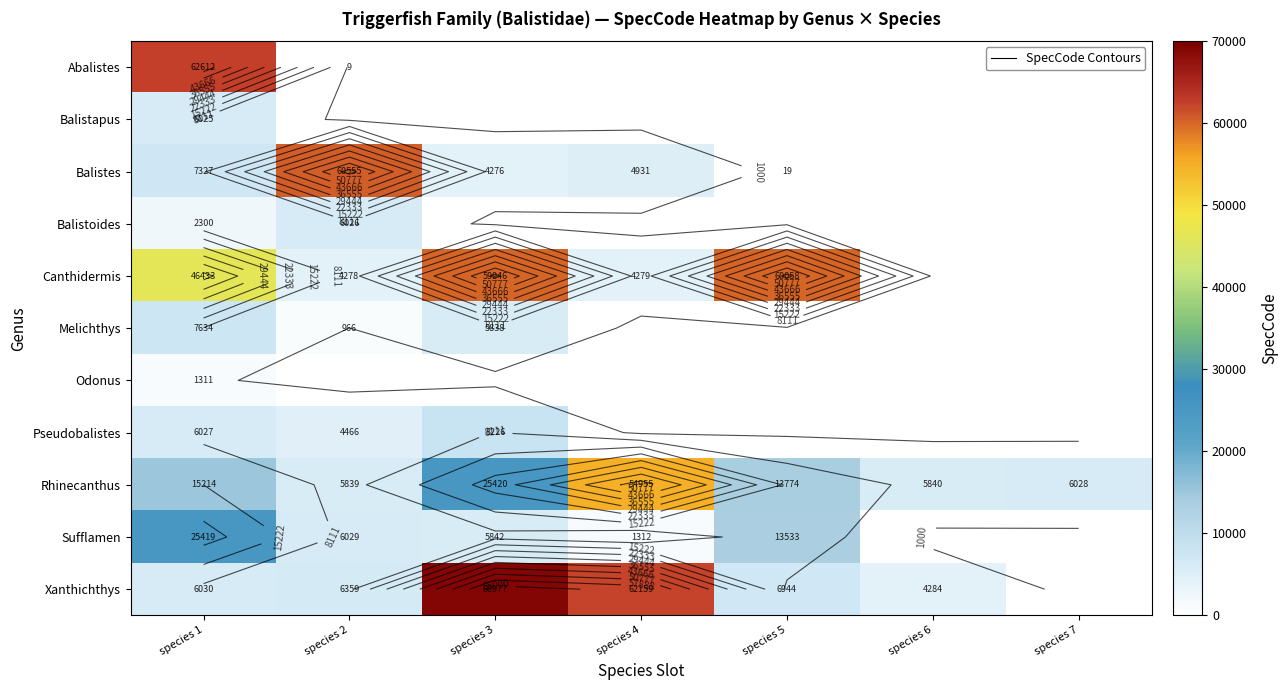

Between species 5 and species 4, which is larger?

species 4